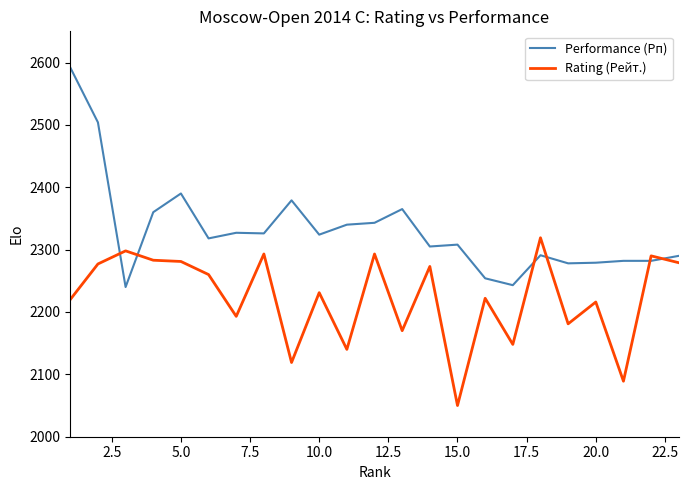

What is the maximum value shown in the chart?

2592